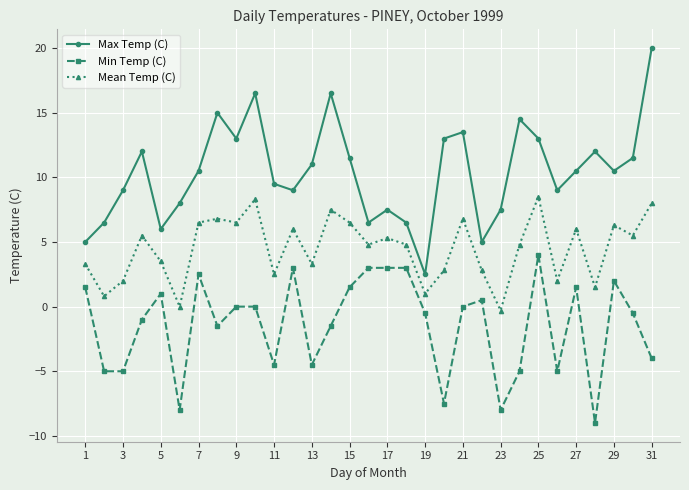

Rank the series by their average value, from highest to lowest.

Max Temp (C), Mean Temp (C), Min Temp (C)